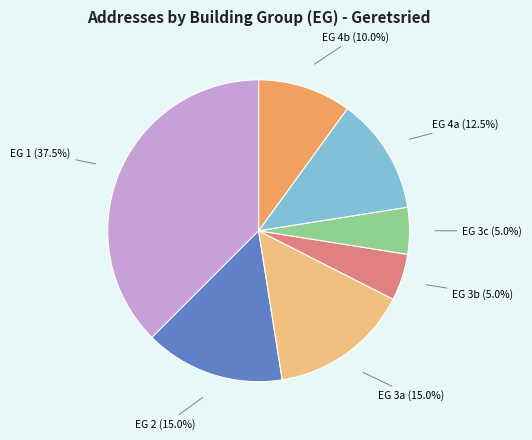

To the nearest percent, what is the average slice percentage?

14%